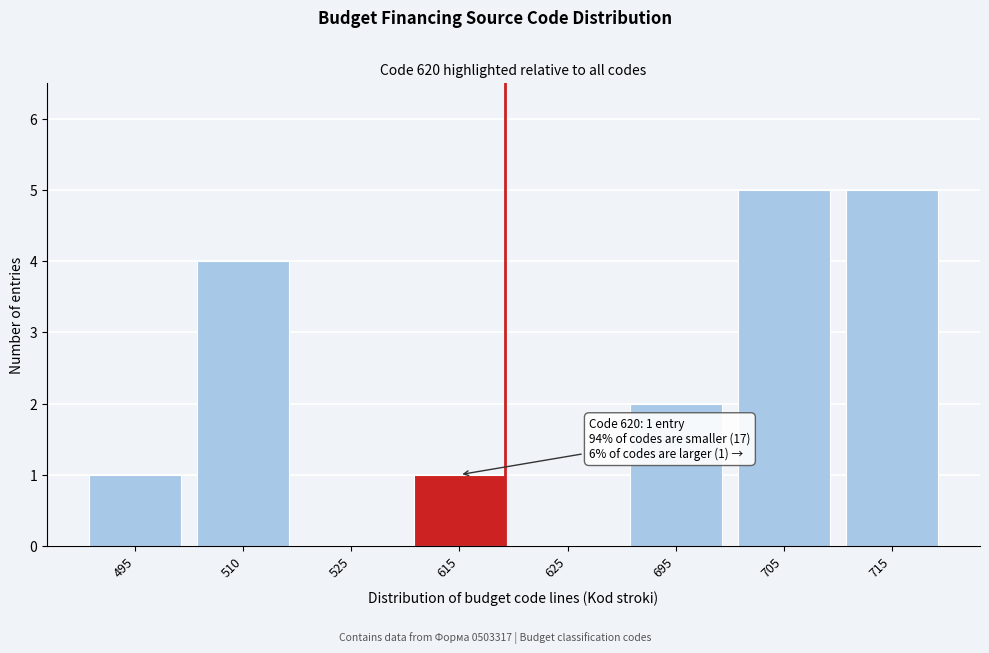

Reading right to left, extract all data points from this chart.

715=5	705=5	695=2	625=0	615=1	525=0	510=4	495=1